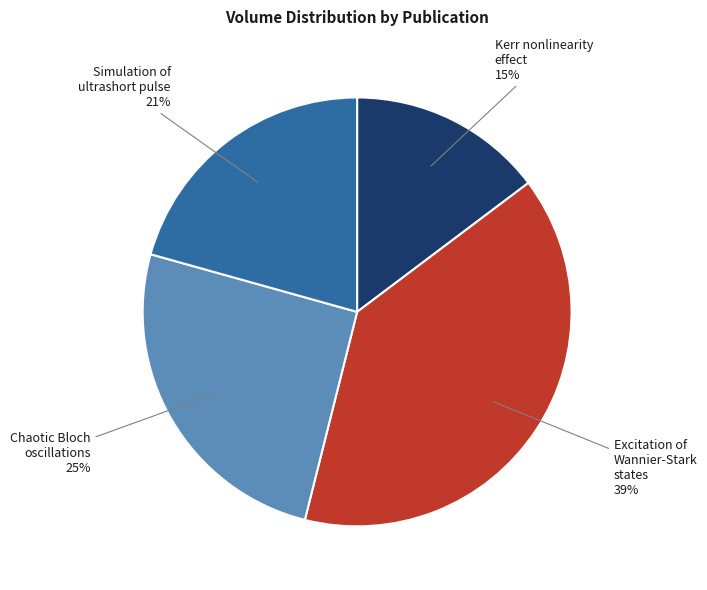

Does any single category account for the majority?

No